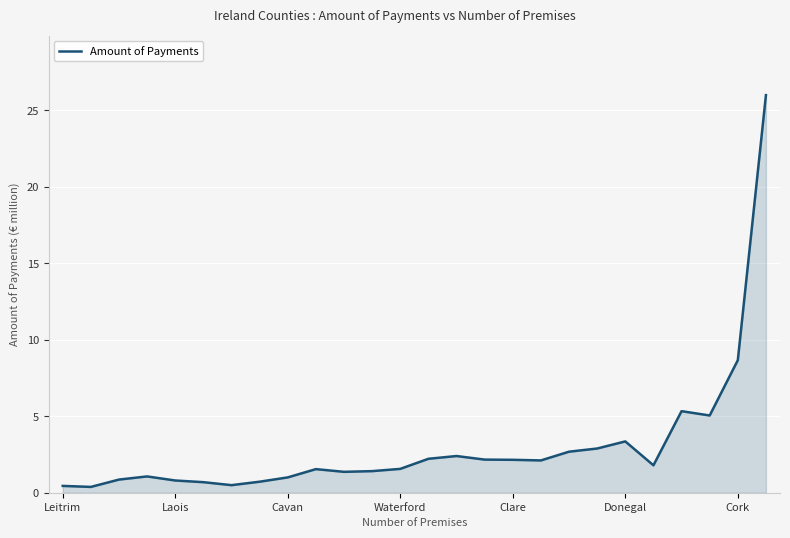

What is the greatest value displayed?

26.0